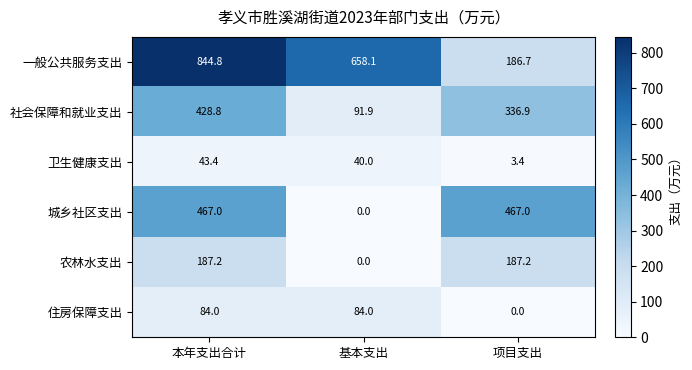

Which series changed the most between 本年支出合计 and 项目支出?

一般公共服务支出